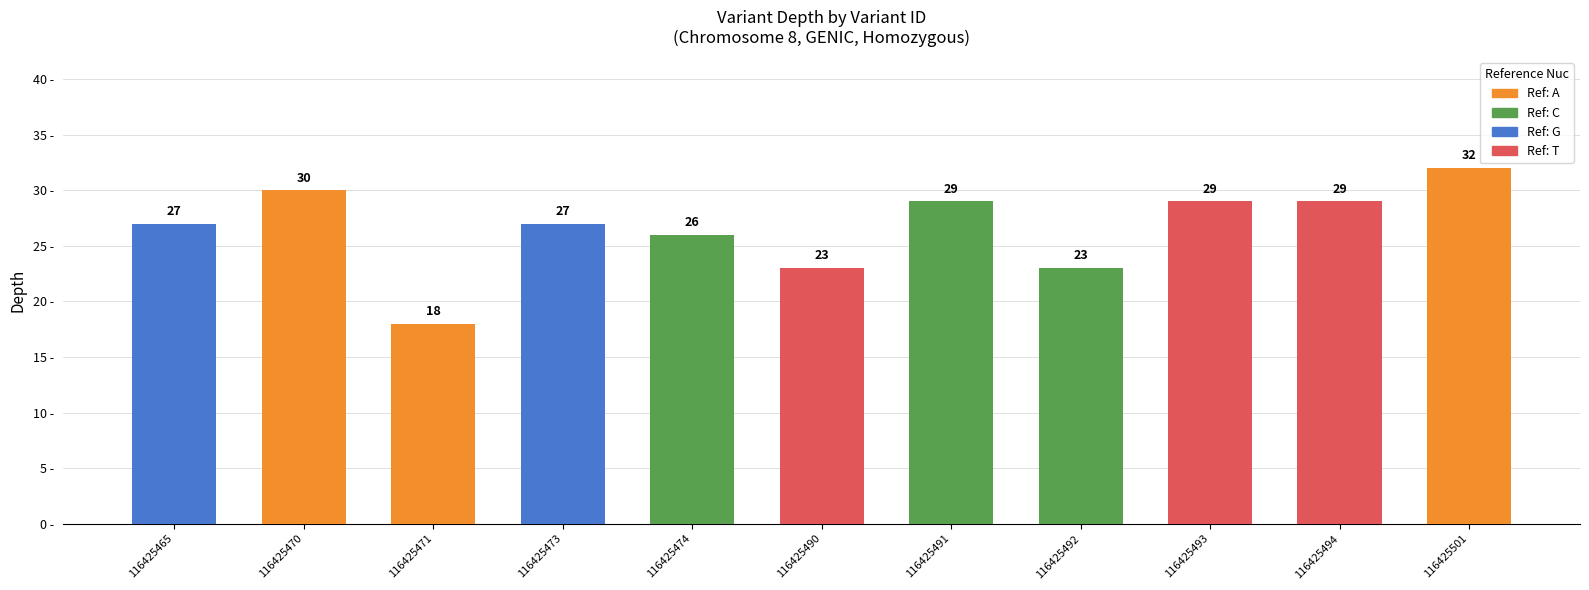

How many categories are shown in the chart?

11